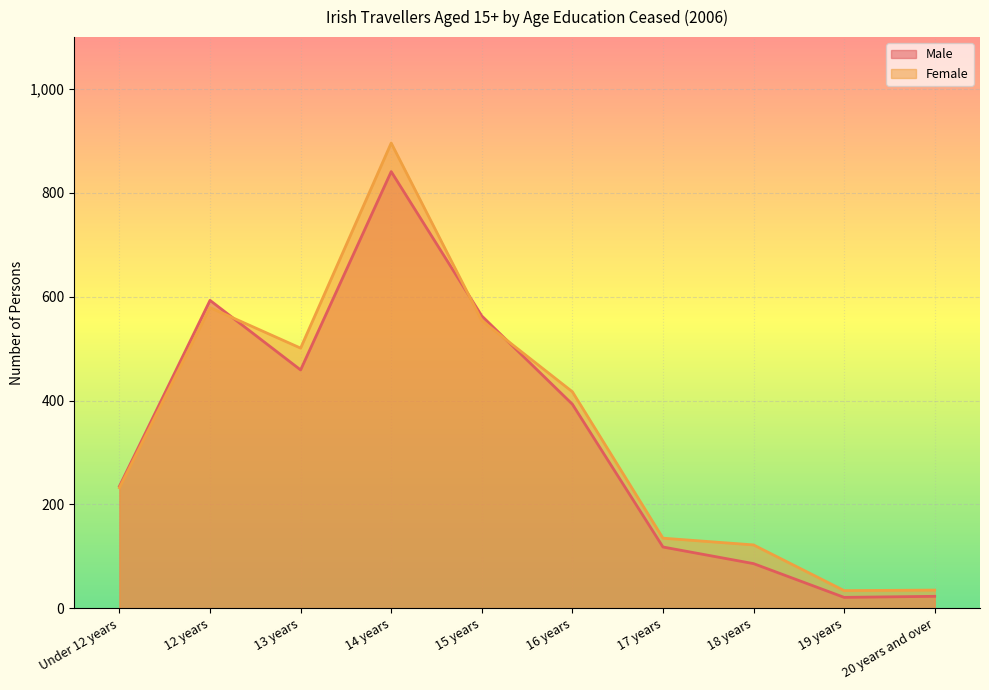

What position from the right is 15 years?

6